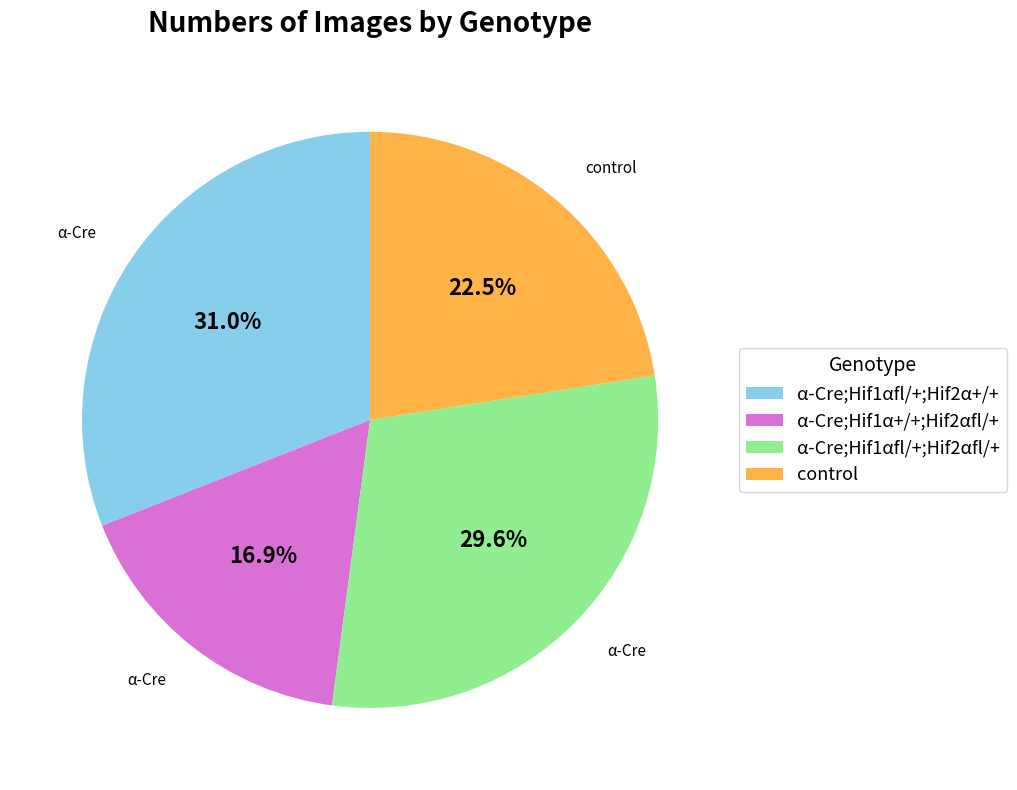

What is the total percentage of α-Cre;Hif1α+/+;Hif2αfl/+ and α-Cre;Hif1αfl/+;Hif2αfl/+?

46.5%